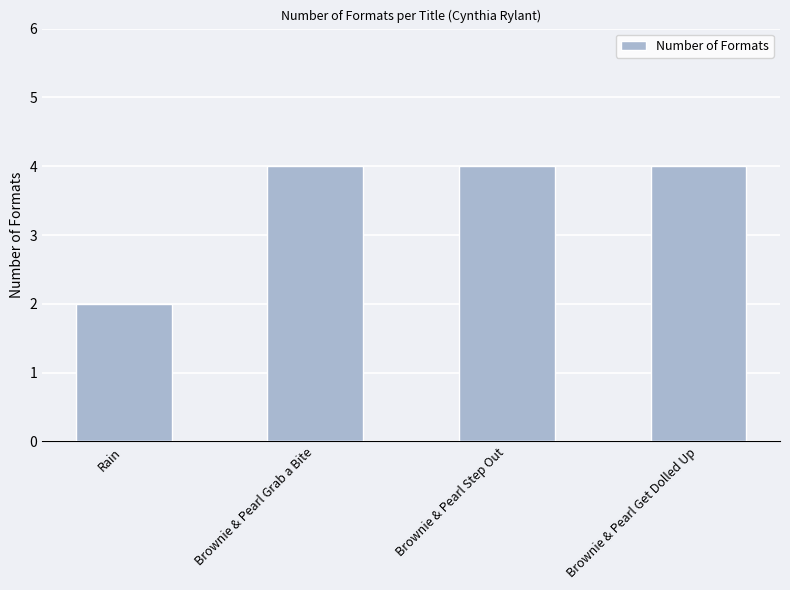

What is the ratio of the value at Rain to the value at Brownie & Pearl Grab a Bite?

0.5